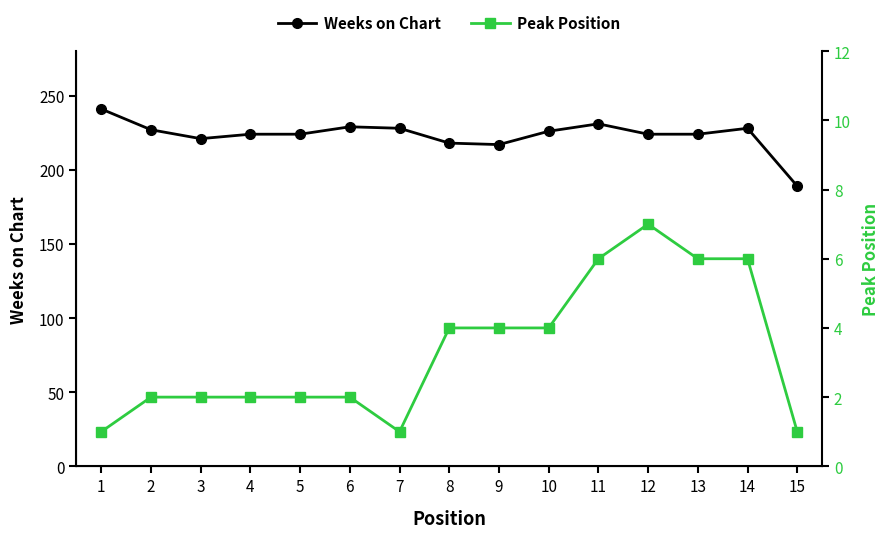

Between 15 and 8, which is larger?

8